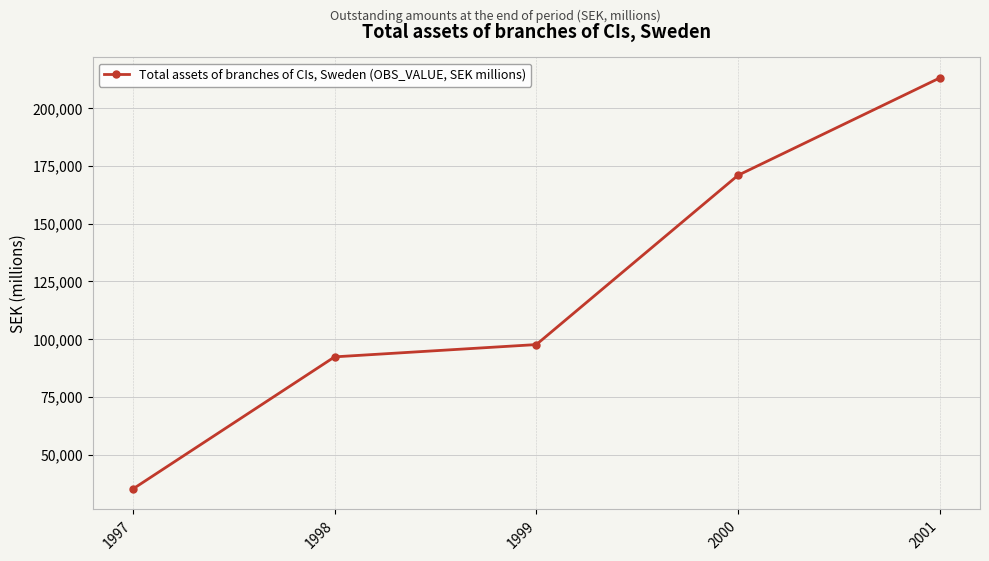

Reading left to right, transcribe all the data shown in this chart.

1997=35125	1998=92296	1999=97613	2000=170890	2001=213019